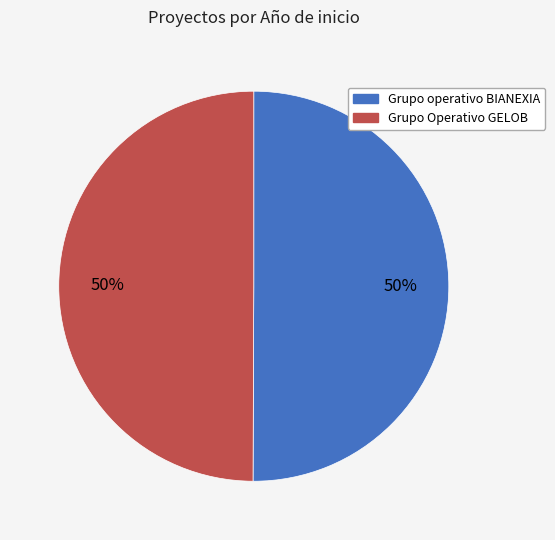

To the nearest percent, what percentage of the pie is Grupo operativo BIANEXIA?

50%